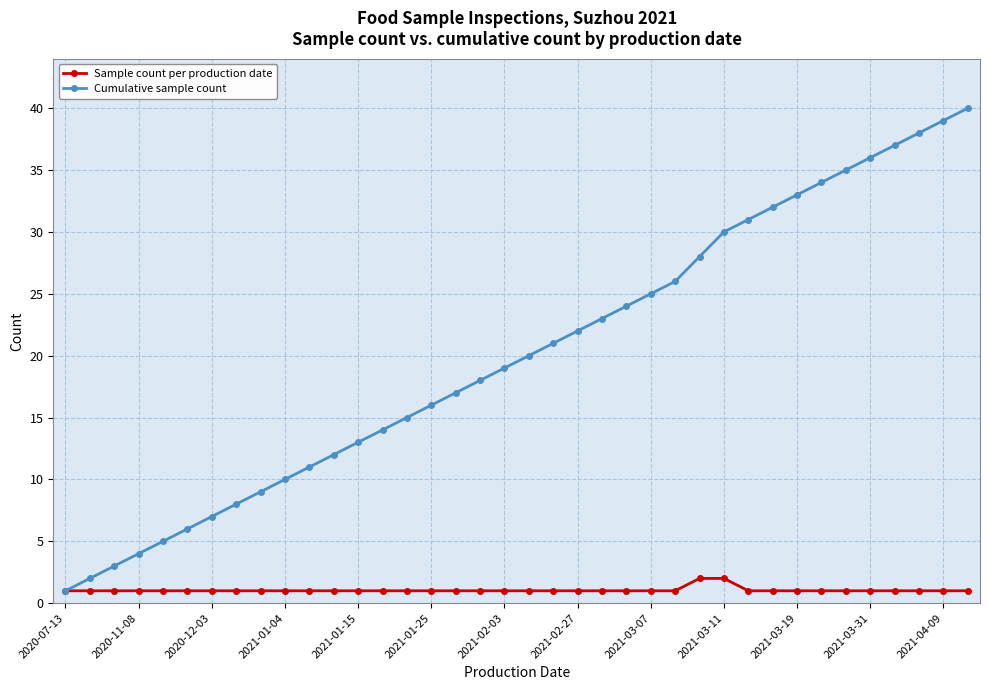

What is the sum of all Sample count per production date values?

40